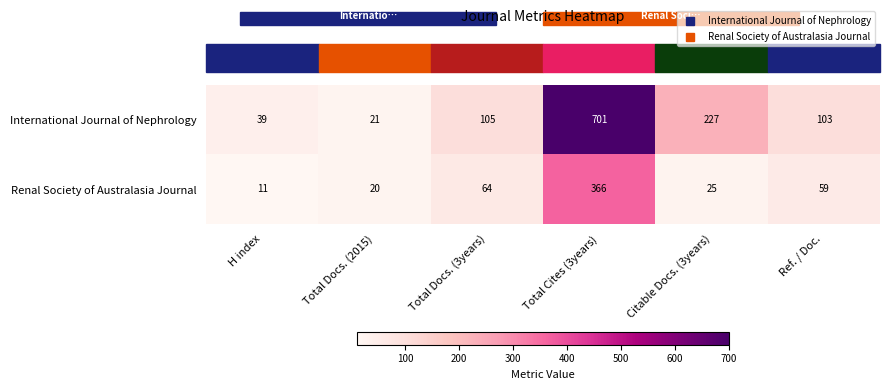

What is the difference between the second highest and minimum values in the Renal Society of Australasia Journal series?

53